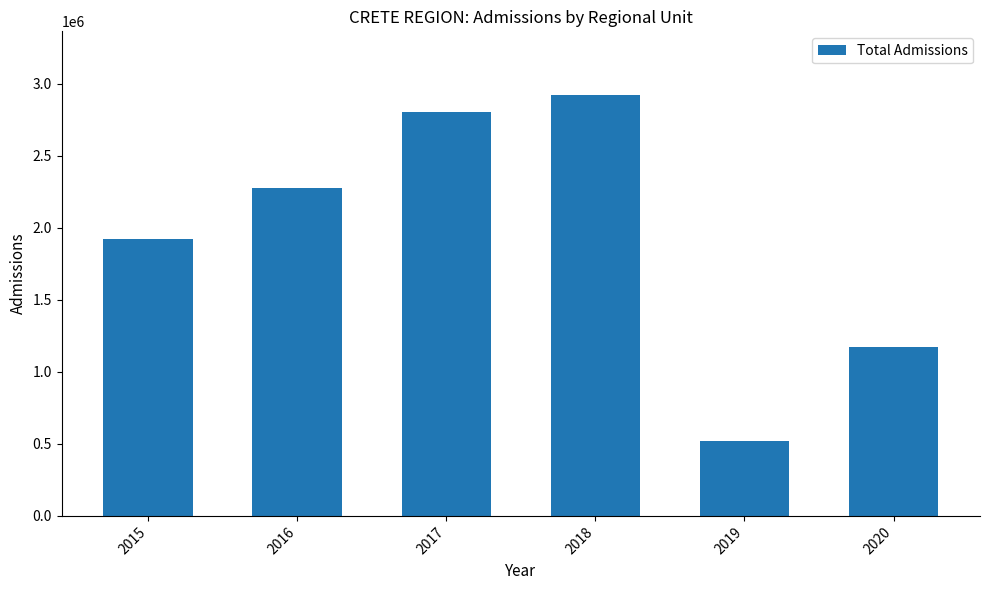

What is the value of the 3rd bar from the left?

2806001